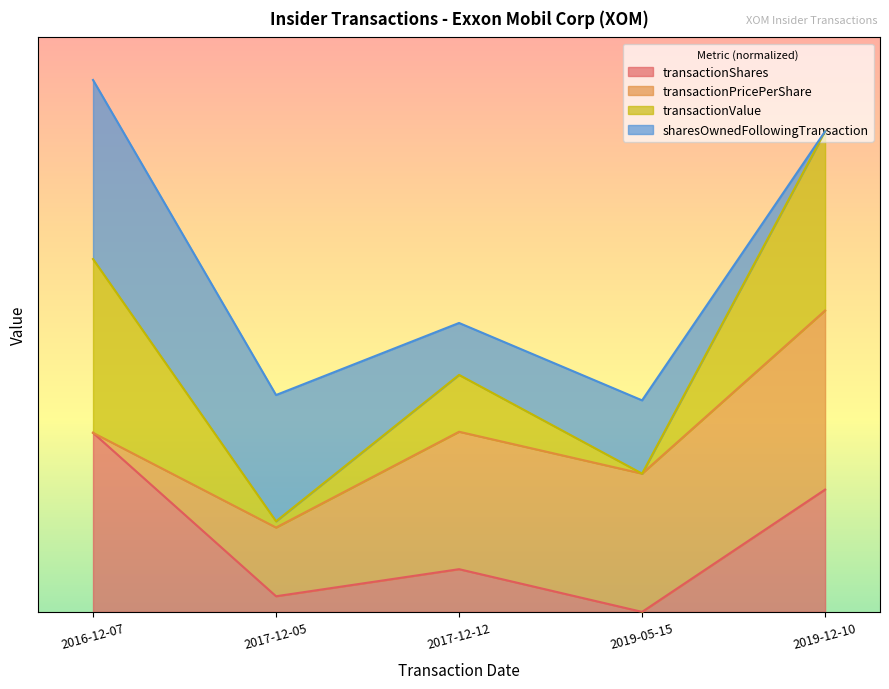

Does the chart have visible grid lines?

No